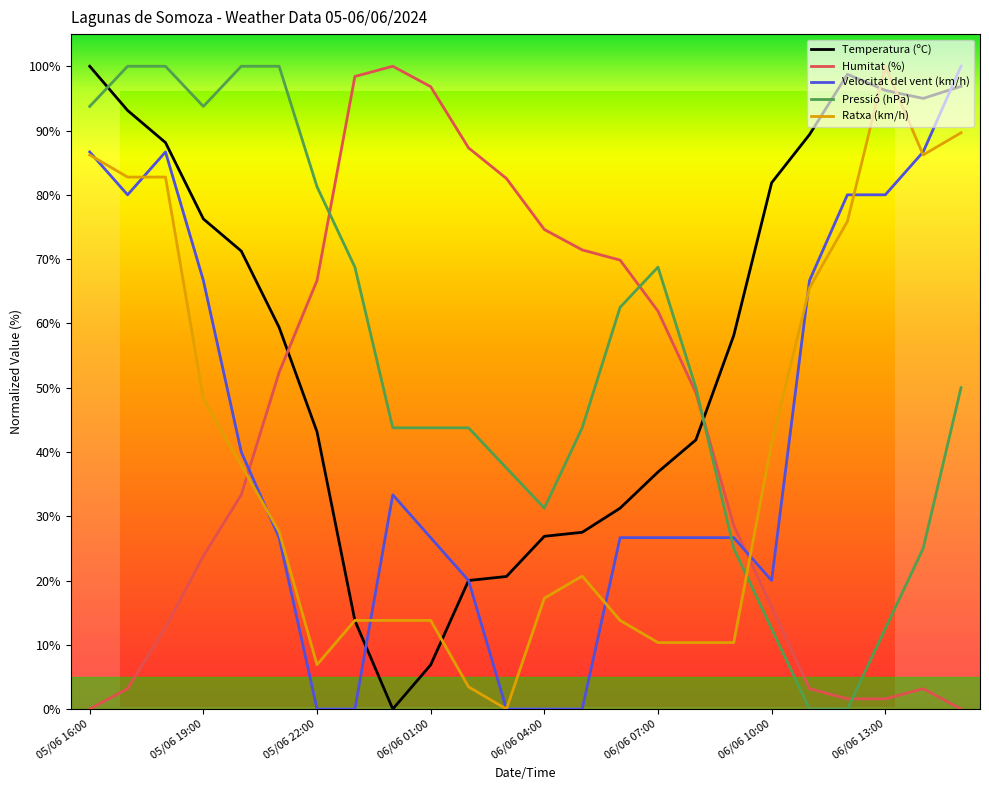

List the labels in order of Temperatura (ºC) value, smallest first.

06/06 00:00, 06/06 01:00, 05/06 23:00, 06/06 02:00, 06/06 03:00, 06/06 04:00, 06/06 05:00, 06/06 06:00, 06/06 07:00, 06/06 08:00, 05/06 22:00, 06/06 09:00, 05/06 21:00, 05/06 20:00, 05/06 19:00, 06/06 10:00, 05/06 18:00, 06/06 11:00, 05/06 17:00, 06/06 14:00, 06/06 13:00, 06/06 15:00, 06/06 12:00, 05/06 16:00